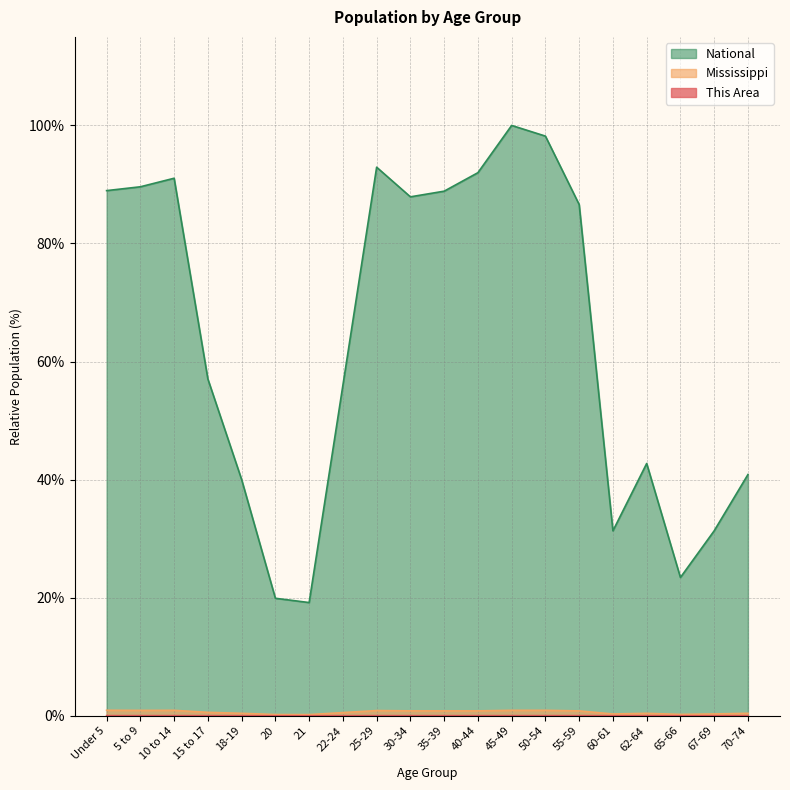

At 60-61, list the series in order from smallest to largest.

This Area, Mississippi, National